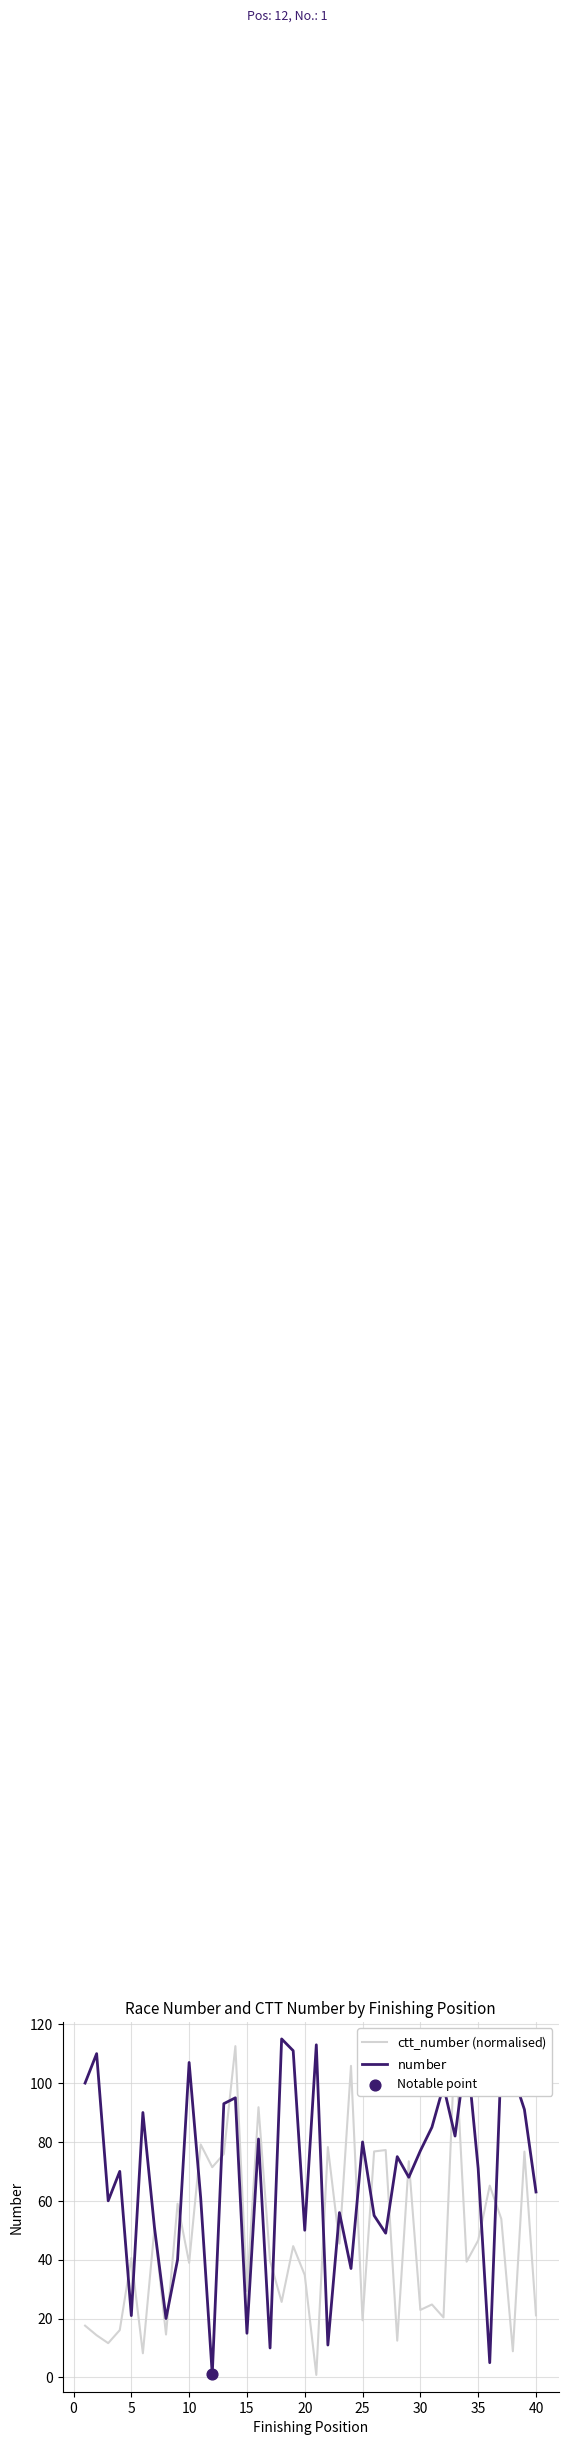

Which series reaches the minimum Y coordinate?

$\mathrm{ctt\_number}$ (normalised)